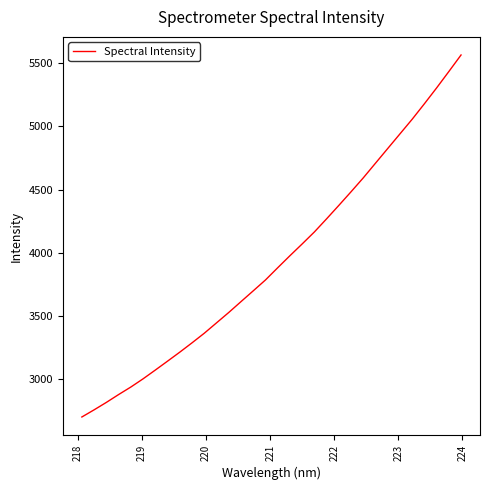

What is the minimum value shown in the chart?

2701.2